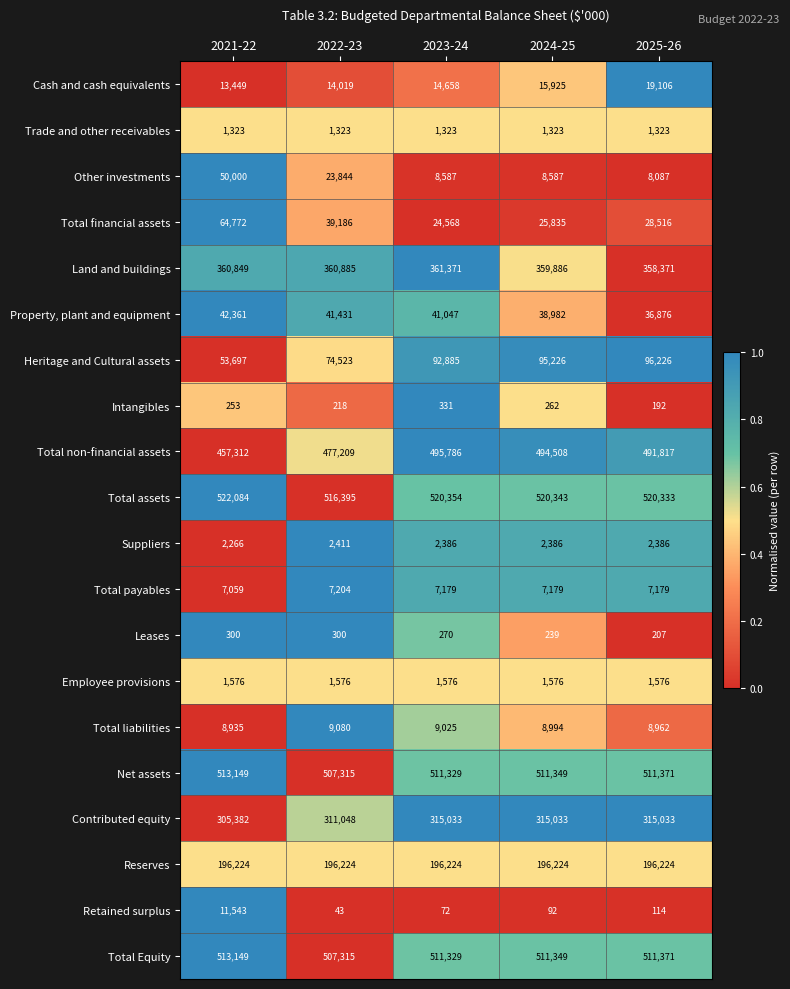

Is it true that Total payables equals 7179 at 2025-26?

True